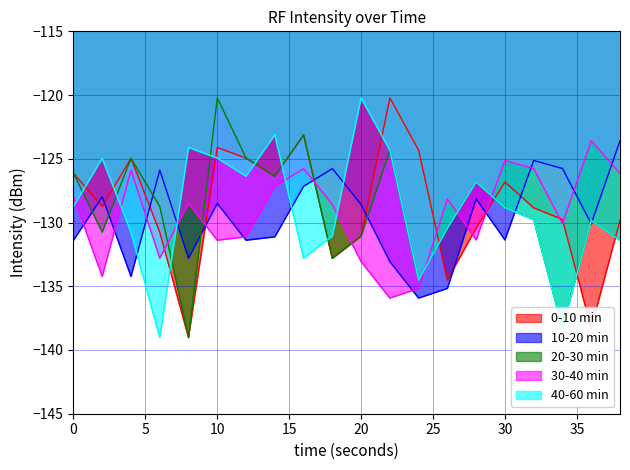

Reading left to right, extract all data points from this chart.

0-10 min: 0=-126.1	2=-128.7	4=-125.0	6=-130.8	8=-139.0	10=-124.1	12=-124.9	14=-126.4	16=-123.1	18=-132.8	20=-131.1	22=-120.2	24=-124.3	26=-134.5	28=-130.4	30=-126.8	32=-128.8	34=-129.8	36=-138.3	38=-129.8
10-20 min: 0=-131.4	2=-128.0	4=-134.2	6=-125.9	8=-132.8	10=-128.5	12=-131.4	14=-131.1	16=-127.2	18=-125.8	20=-128.6	22=-133.1	24=-135.9	26=-135.2	28=-128.1	30=-131.4	32=-125.1	34=-125.8	36=-130.1	38=-123.6
20-30 min: 0=-126.1	2=-130.8	4=-125.0	6=-128.7	8=-139.0	10=-120.2	12=-124.9	14=-126.4	16=-123.1	18=-132.8	20=-131.1	22=-124.3	24=-134.5	26=-130.4	28=-126.8	30=-128.8	32=-129.8	34=-138.3	36=-129.8	38=-131.4
30-40 min: 0=-128.0	2=-134.2	4=-125.9	6=-132.8	8=-128.5	10=-131.4	12=-131.1	14=-127.2	16=-125.8	18=-128.6	20=-133.1	22=-135.9	24=-135.2	26=-128.1	28=-131.4	30=-125.1	32=-125.8	34=-130.1	36=-123.6	38=-126.1
40-60 min: 0=-128.7	2=-125.0	4=-130.8	6=-139.0	8=-124.1	10=-124.9	12=-126.4	14=-123.1	16=-132.8	18=-131.1	20=-120.2	22=-124.3	24=-134.5	26=-130.4	28=-126.8	30=-128.8	32=-129.8	34=-138.3	36=-129.8	38=-131.4